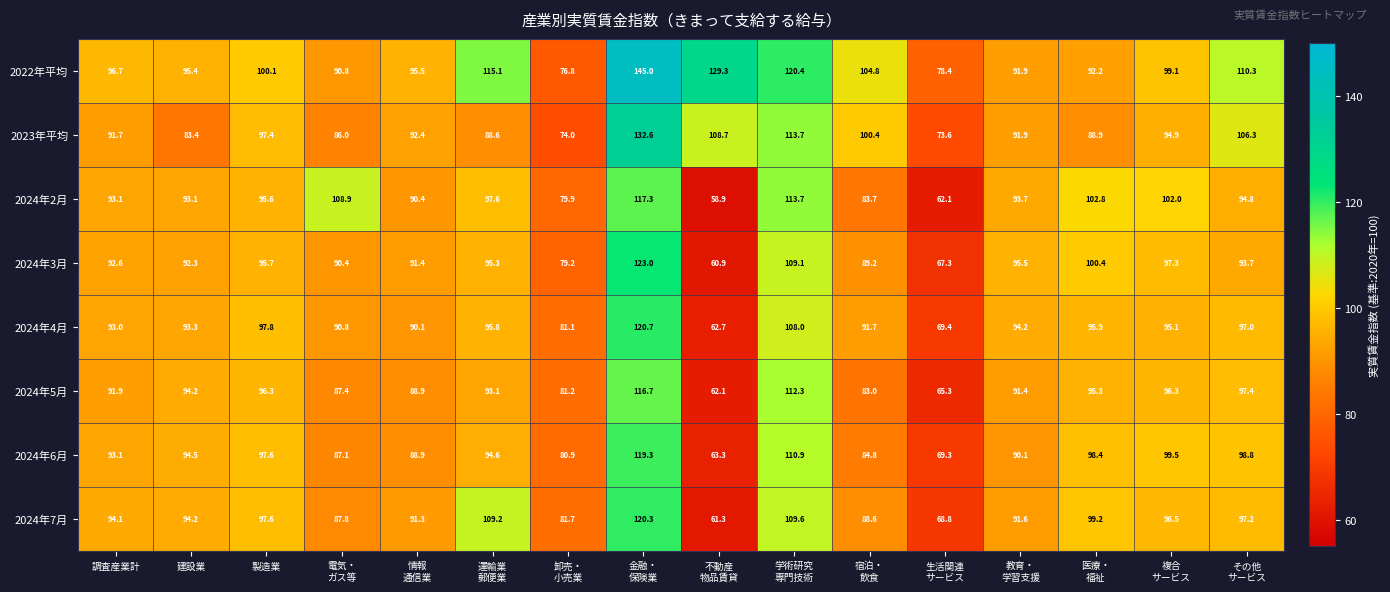

Is it true that 2024年4月 equals 168.4 at 製造業?

False